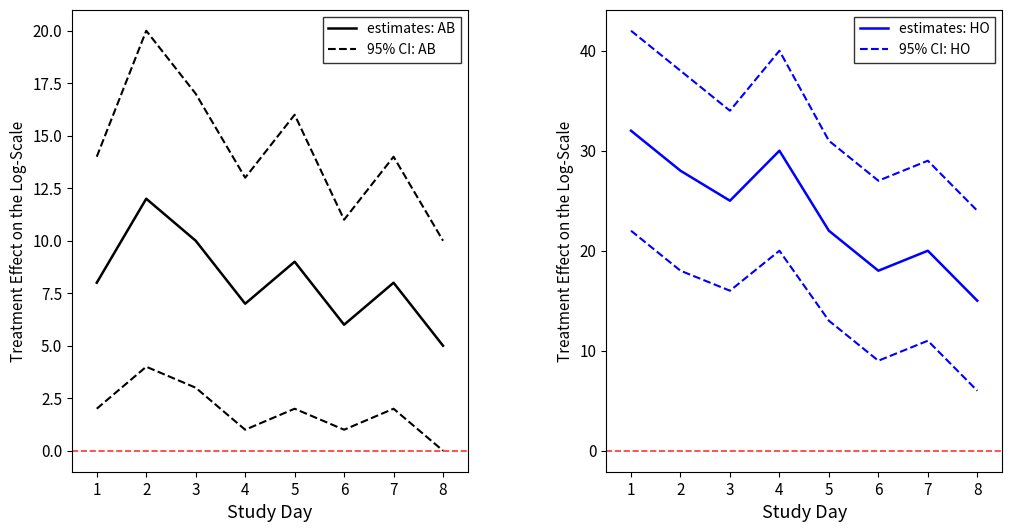

Does the chart display data point markers on the line(s)?

No